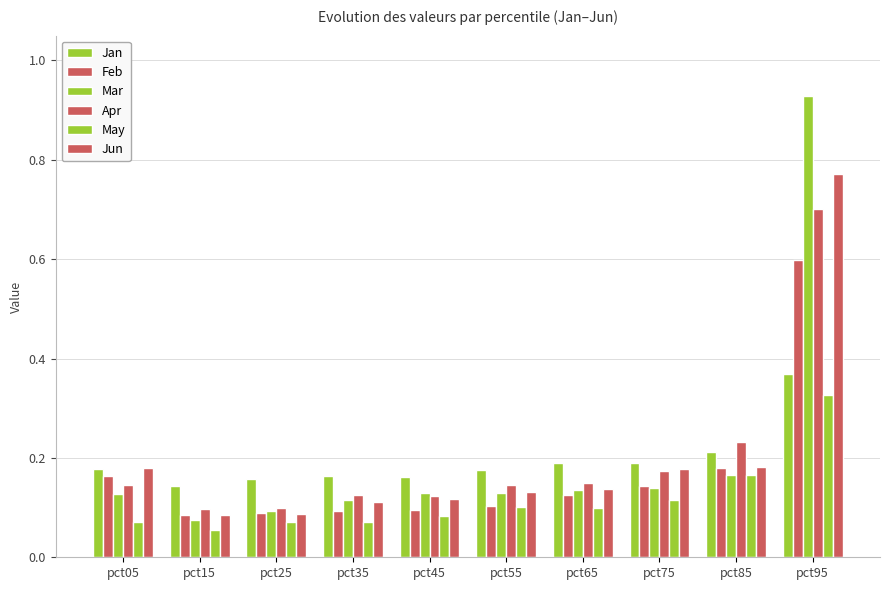

What is the sum of the Jan values at pct95 and pct15?

0.5